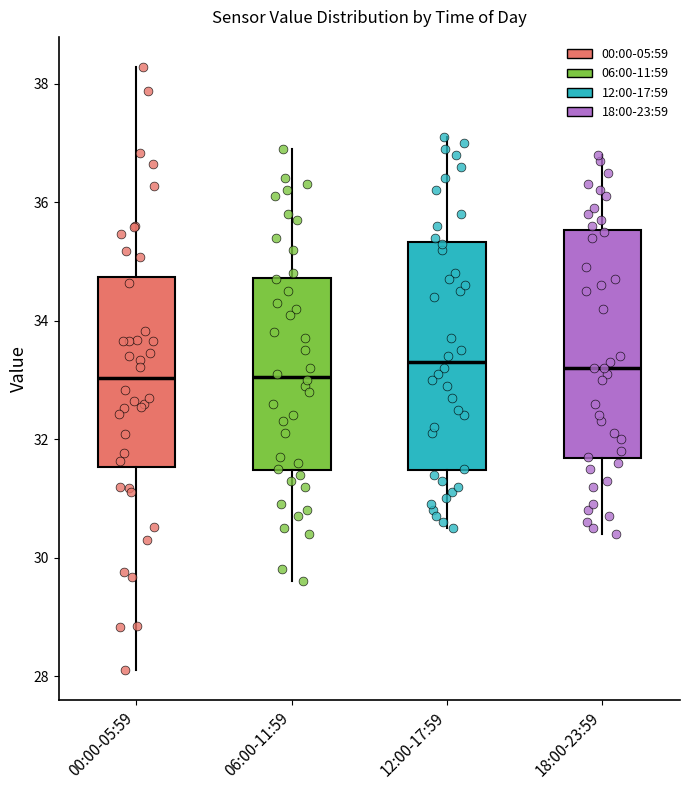

Reading left to right, read every box against the y-axis: the position of its median line, the range the box covers, and the ends of its whiskers. The values are not printed on the chart, so give them approximately, as read against the axis.

00:00-05:59: median 33.0, box 31.6 to 34.8, whiskers 28.2 to 38.2
06:00-11:59: median 33.0, box 31.4 to 34.8, whiskers 29.6 to 37.0
12:00-17:59: median 33.4, box 31.4 to 35.4, whiskers 30.6 to 37.2
18:00-23:59: median 33.2, box 31.6 to 35.6, whiskers 30.4 to 36.8